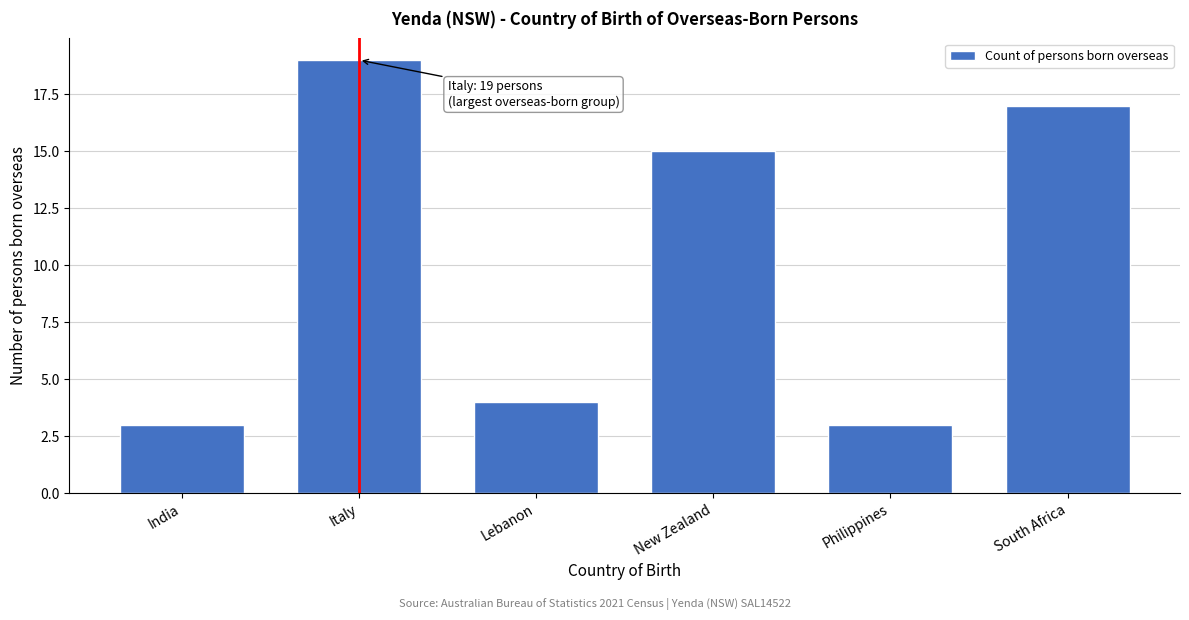

Reading left to right, list all the values displayed in this chart.

3	19	4	15	3	17